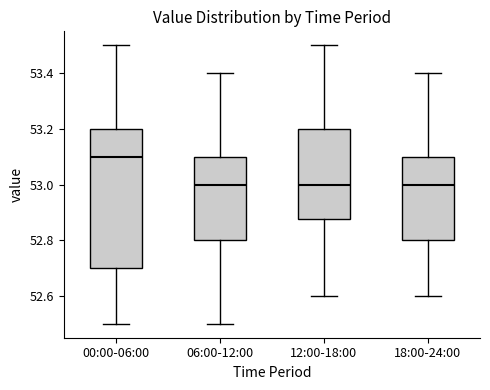

Reading left to right, read every box against the y-axis: the position of its median line, the range the box covers, and the ends of its whiskers. The values are not printed on the chart, so give them approximately, as read against the axis.

00:00-06:00: median 53.10, box 52.70 to 53.20, whiskers 52.50 to 53.50
06:00-12:00: median 53.00, box 52.80 to 53.10, whiskers 52.50 to 53.40
12:00-18:00: median 53.00, box 52.88 to 53.20, whiskers 52.60 to 53.50
18:00-24:00: median 53.00, box 52.80 to 53.10, whiskers 52.60 to 53.40